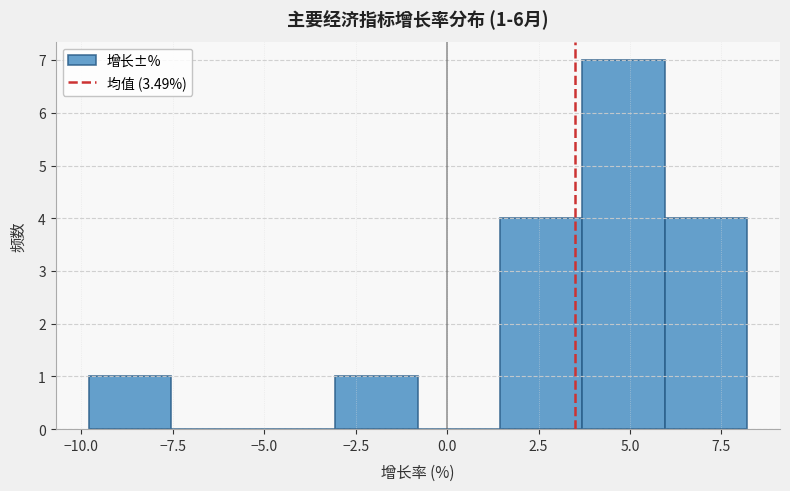

Over which range of the x-axis is the bar tallest?

3.70 to 5.95